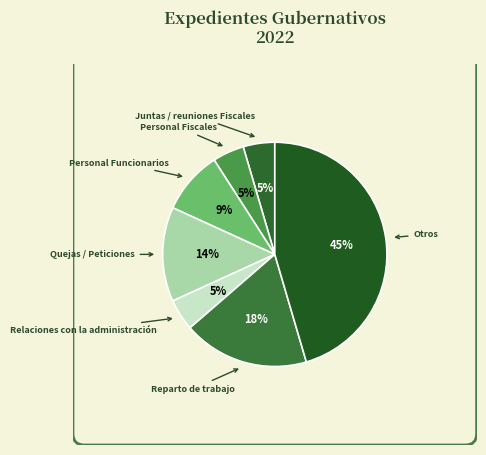

How many slices are in this pie chart?

7